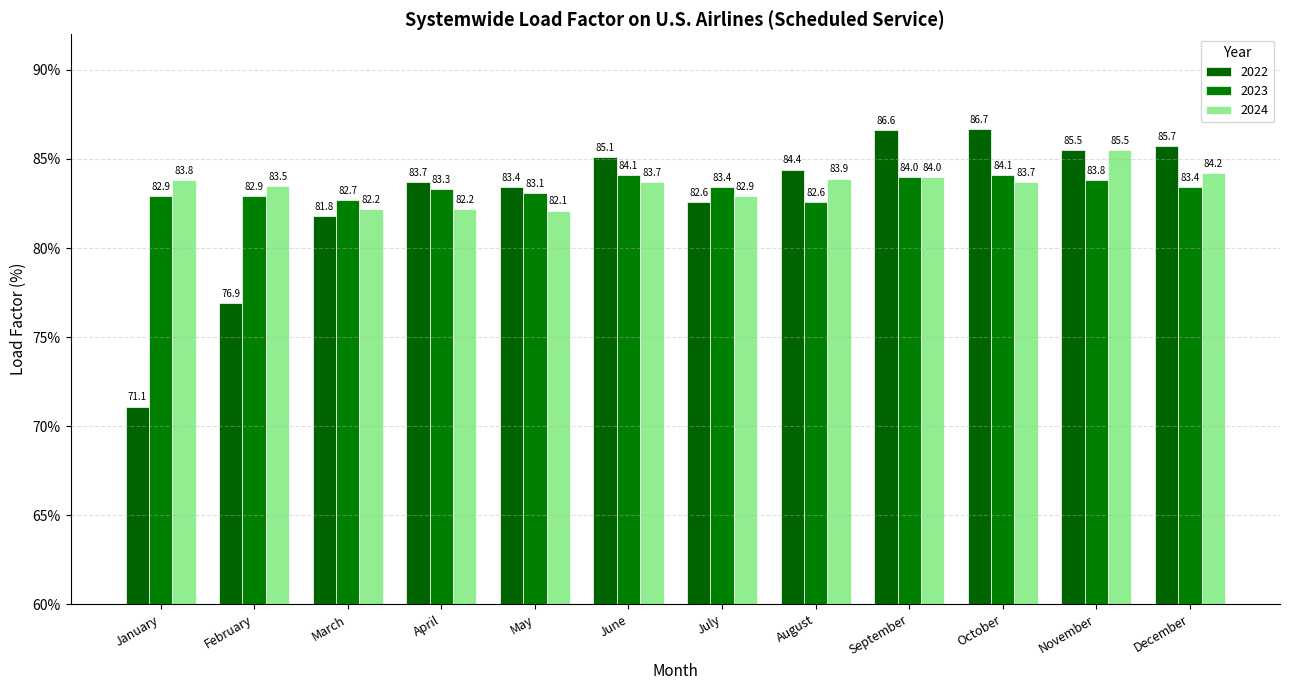

What is the difference between the maximum and second lowest values in the 2022 series?

9.8